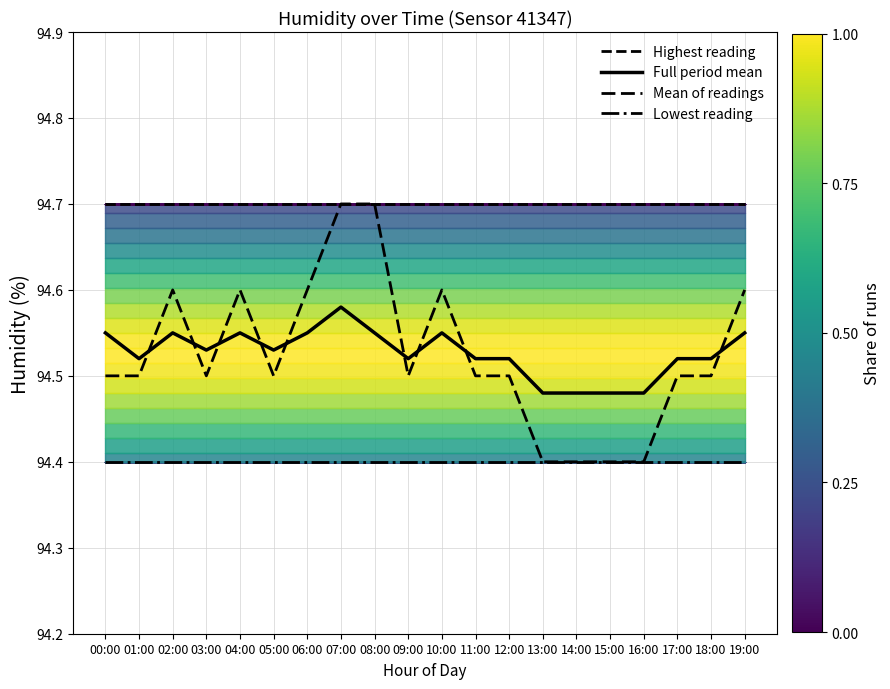

Reading right to left, extract all data points from this chart.

Highest reading: 19:00=94.7	18:00=94.7	17:00=94.7	16:00=94.7	15:00=94.7	14:00=94.7	13:00=94.7	12:00=94.7	11:00=94.7	10:00=94.7	09:00=94.7	08:00=94.7	07:00=94.7	06:00=94.7	05:00=94.7	04:00=94.7	03:00=94.7	02:00=94.7	01:00=94.7	00:00=94.7
Full period mean: 19:00=94.5	18:00=94.5	17:00=94.5	16:00=94.5	15:00=94.5	14:00=94.5	13:00=94.5	12:00=94.5	11:00=94.5	10:00=94.5	09:00=94.5	08:00=94.5	07:00=94.6	06:00=94.5	05:00=94.5	04:00=94.5	03:00=94.5	02:00=94.5	01:00=94.5	00:00=94.5
Mean of readings: 19:00=94.6	18:00=94.5	17:00=94.5	16:00=94.4	15:00=94.4	14:00=94.4	13:00=94.4	12:00=94.5	11:00=94.5	10:00=94.6	09:00=94.5	08:00=94.7	07:00=94.7	06:00=94.6	05:00=94.5	04:00=94.6	03:00=94.5	02:00=94.6	01:00=94.5	00:00=94.5
Lowest reading: 19:00=94.4	18:00=94.4	17:00=94.4	16:00=94.4	15:00=94.4	14:00=94.4	13:00=94.4	12:00=94.4	11:00=94.4	10:00=94.4	09:00=94.4	08:00=94.4	07:00=94.4	06:00=94.4	05:00=94.4	04:00=94.4	03:00=94.4	02:00=94.4	01:00=94.4	00:00=94.4